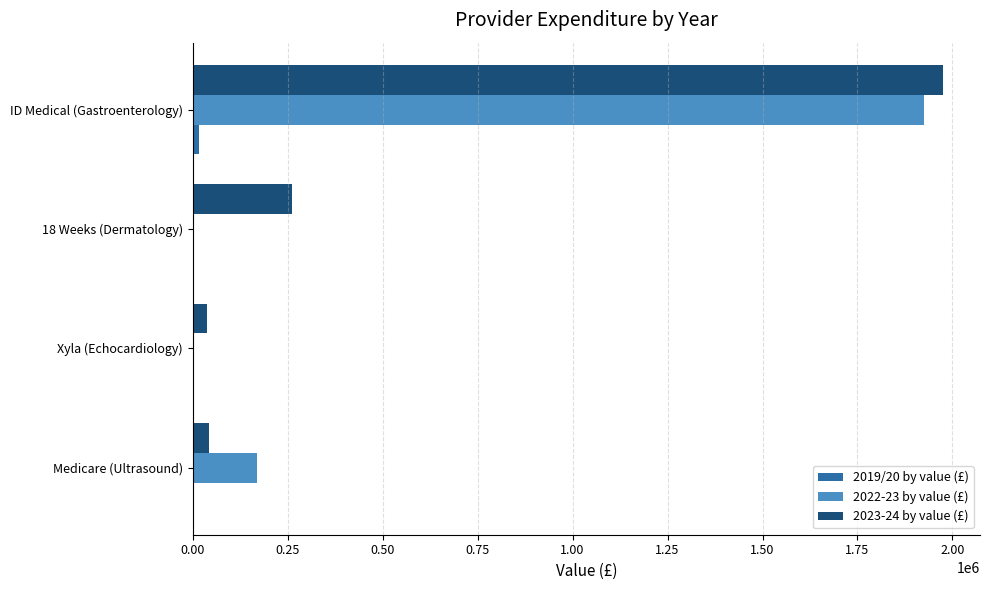

What is the total value across all series at Medicare (Ultrasound)?

211628